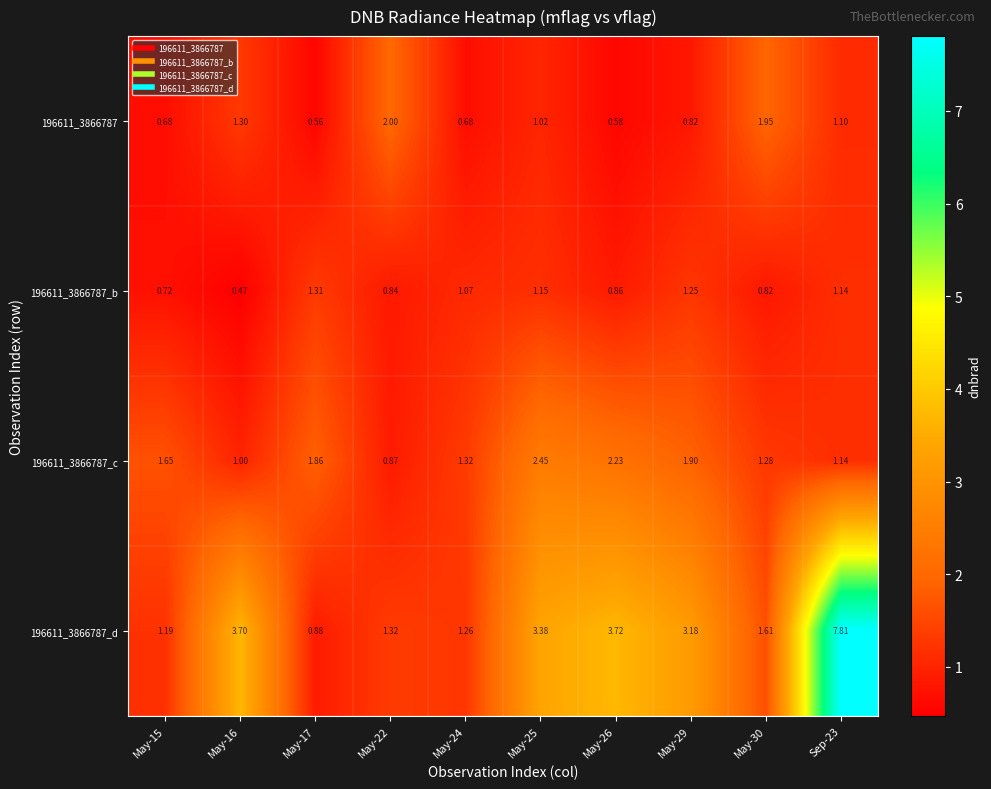

Is the value of 196611_3866787_d at May-22 greater than the value of 196611_3866787_b at May-25?

Yes